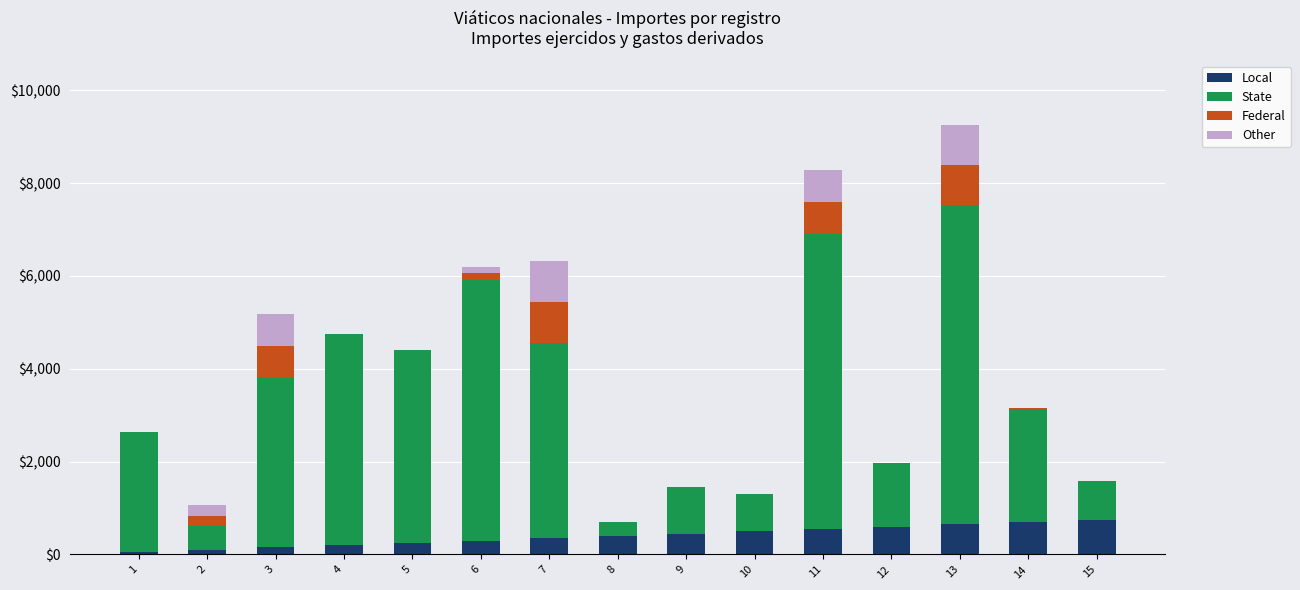

Are the bars horizontal?

No